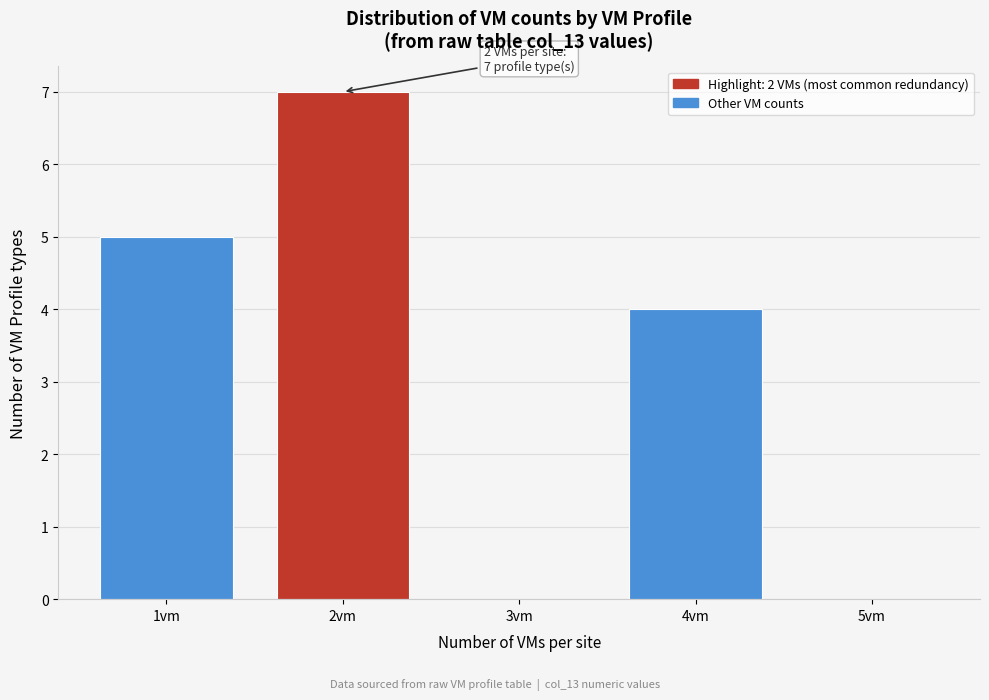

Reading right to left, list all the values displayed in this chart.

5vm=0	4vm=4	3vm=0	2vm=7	1vm=5